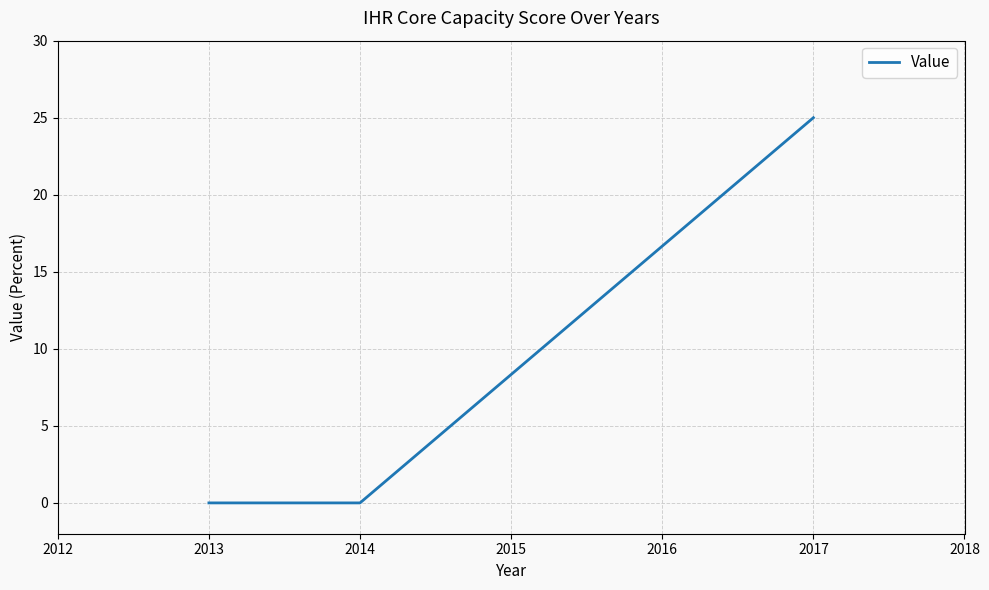

What is the change in value from 2014 to 2017?

+25